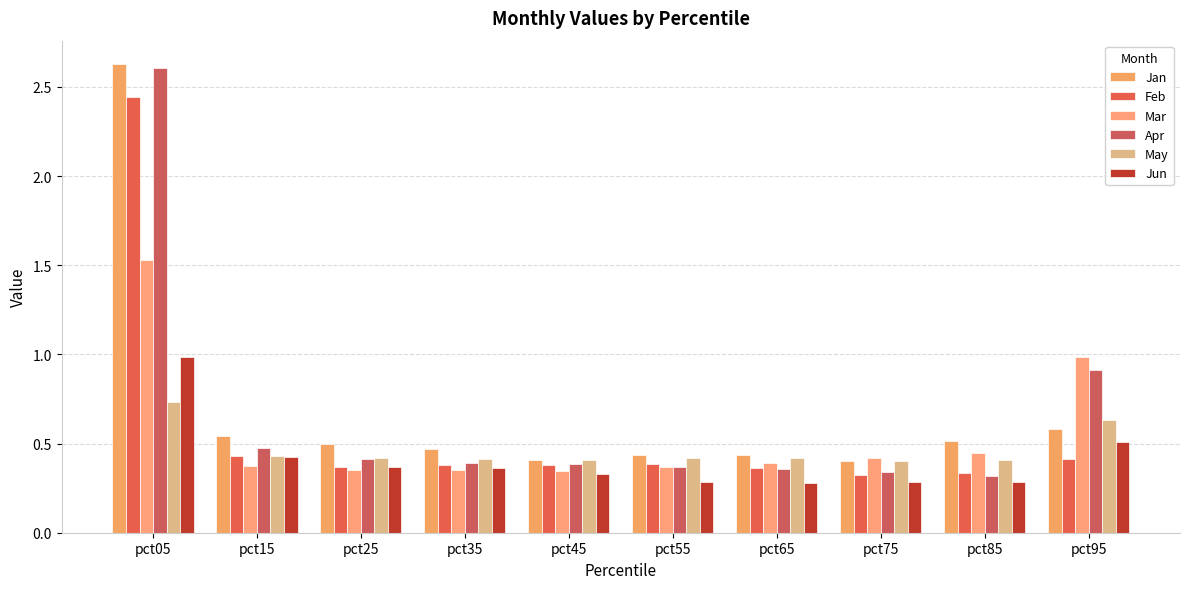

Which label corresponds to the largest value in the chart?

pct05